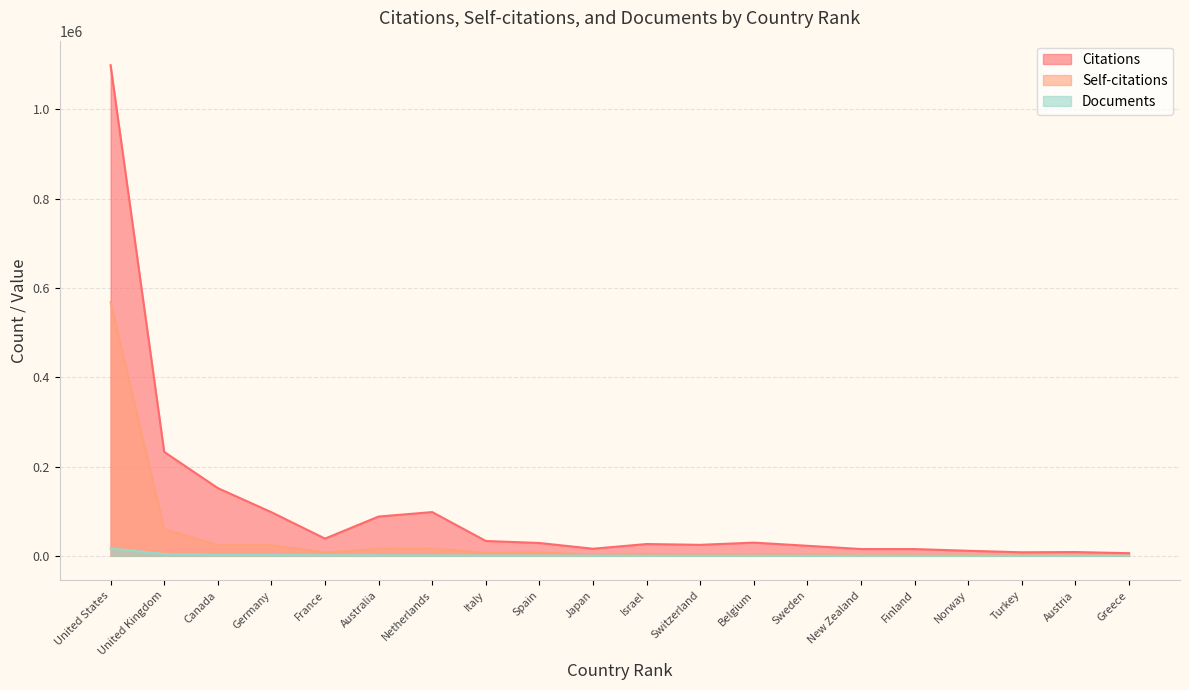

Reading right to left, transcribe all the data shown in this chart.

Citations: Greece=5926	Austria=8495	Turkey=7967	Norway=11338	Finland=15142	New Zealand=15251	Sweden=22516	Belgium=29600	Switzerland=24673	Israel=26453	Japan=15910	Spain=28764	Italy=33289	Netherlands=98043	Australia=88043	France=38623	Germany=97723	Canada=151787	United Kingdom=232848	United States=1099198
Self-citations: Greece=488	Austria=802	Turkey=1486	Norway=1338	Finland=2288	New Zealand=1253	Sweden=3197	Belgium=3589	Switzerland=2277	Israel=4368	Japan=2602	Spain=7514	Italy=6427	Netherlands=16612	Australia=15478	France=7351	Germany=24254	Canada=24065	United Kingdom=59735	United States=568149
Documents: Greece=154	Austria=177	Turkey=184	Norway=252	Finland=262	New Zealand=280	Sweden=405	Belgium=448	Switzerland=488	Israel=503	Japan=596	Spain=805	Italy=869	Netherlands=1157	Australia=1422	France=1572	Germany=1949	Canada=2165	United Kingdom=4140	United States=16455